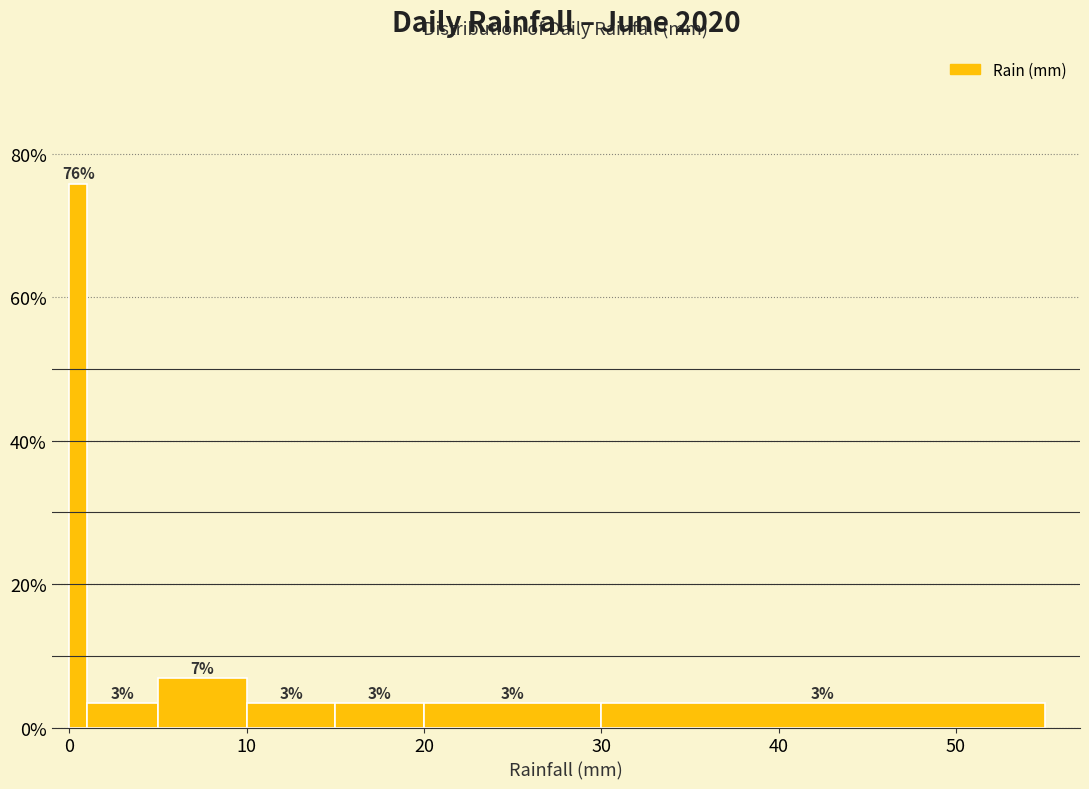

Around what value on the x-axis is the tallest bar? Give the approximate position of its centre, as read against the axis.

1